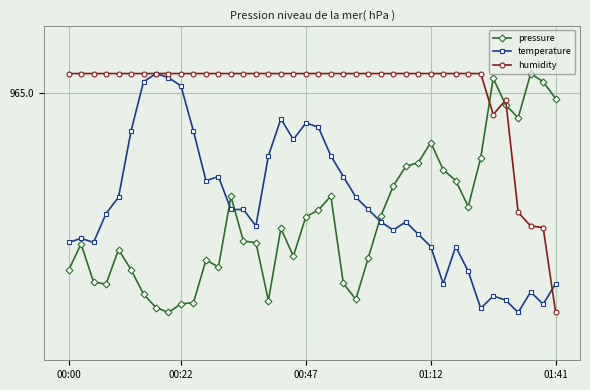

At which category does humidity reach its first local valley?

34